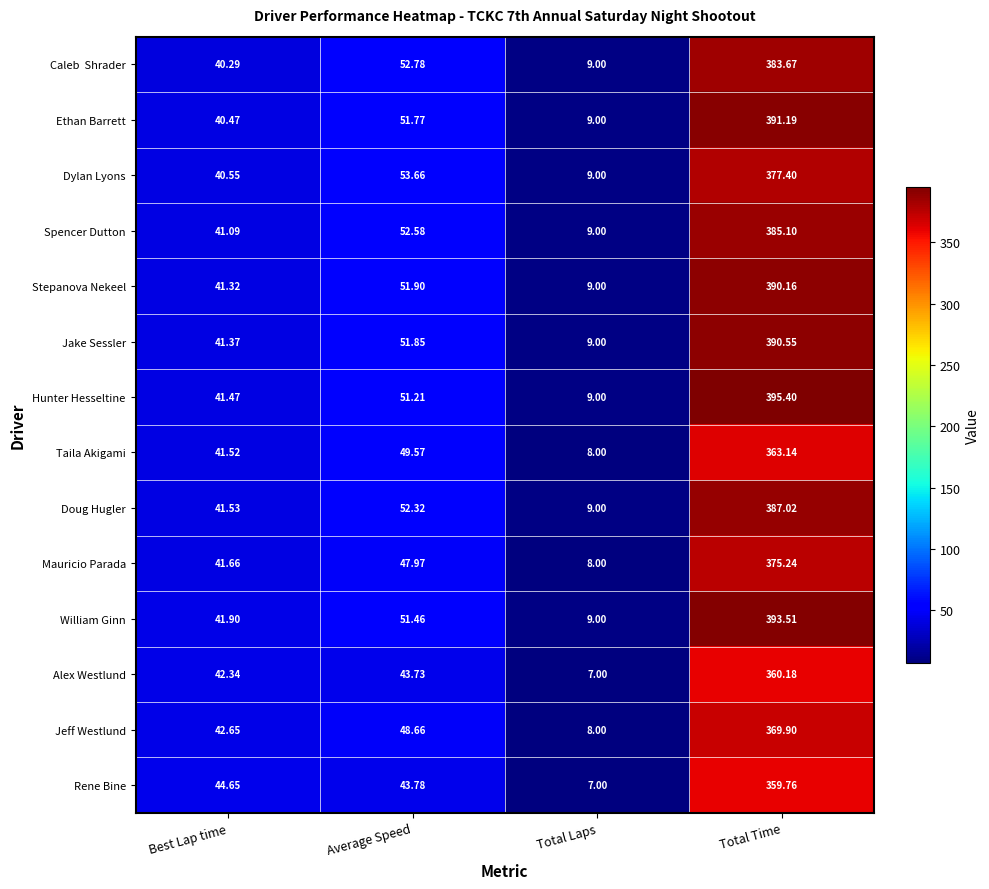

List the labels in order of Dylan Lyons value, smallest first.

Total Laps, Best Lap time, Average Speed, Total Time